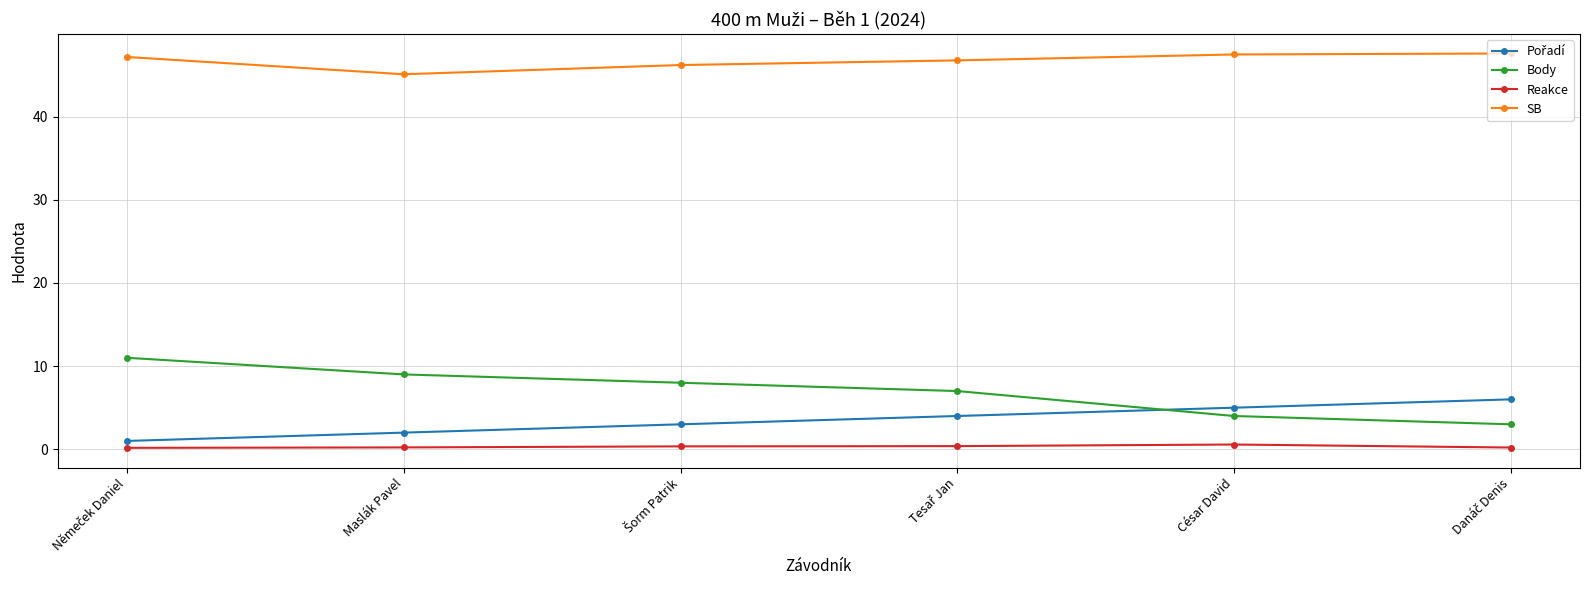

What is the greatest value displayed?

47.6